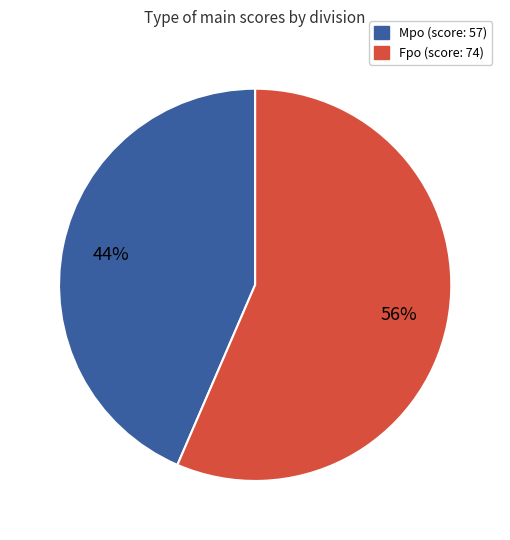

Count the number of slices in the pie.

2